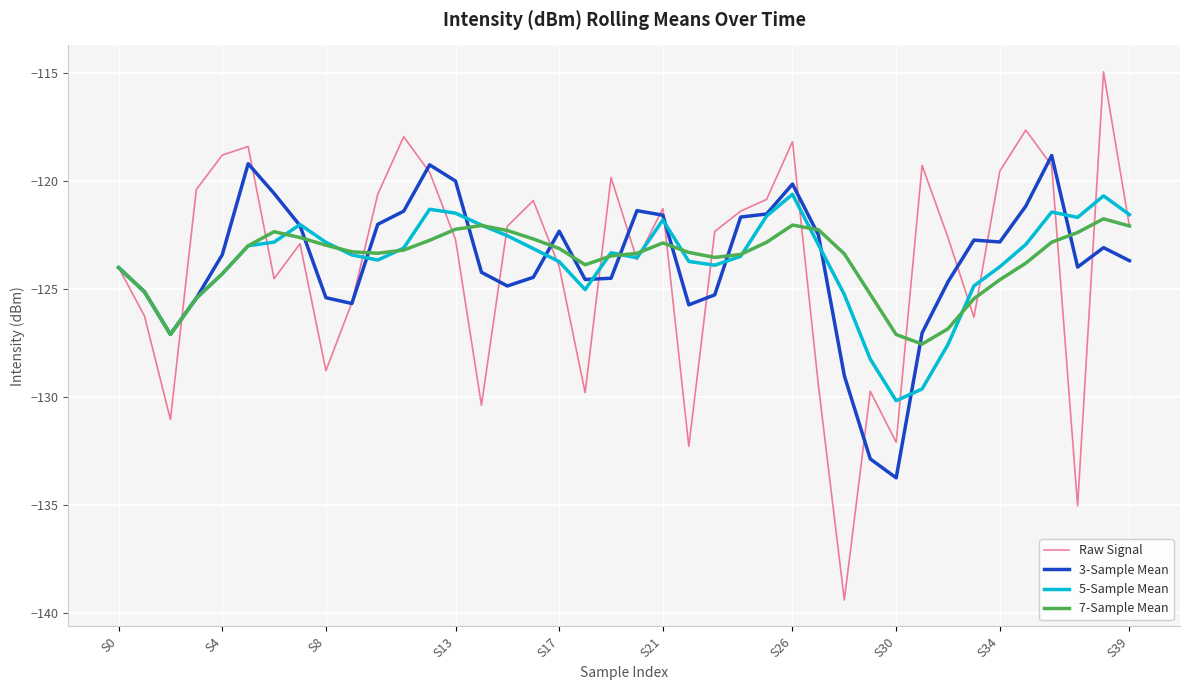

Rank the series by their maximum value, from highest to lowest.

Raw Signal, 3-Sample Mean, 5-Sample Mean, 7-Sample Mean